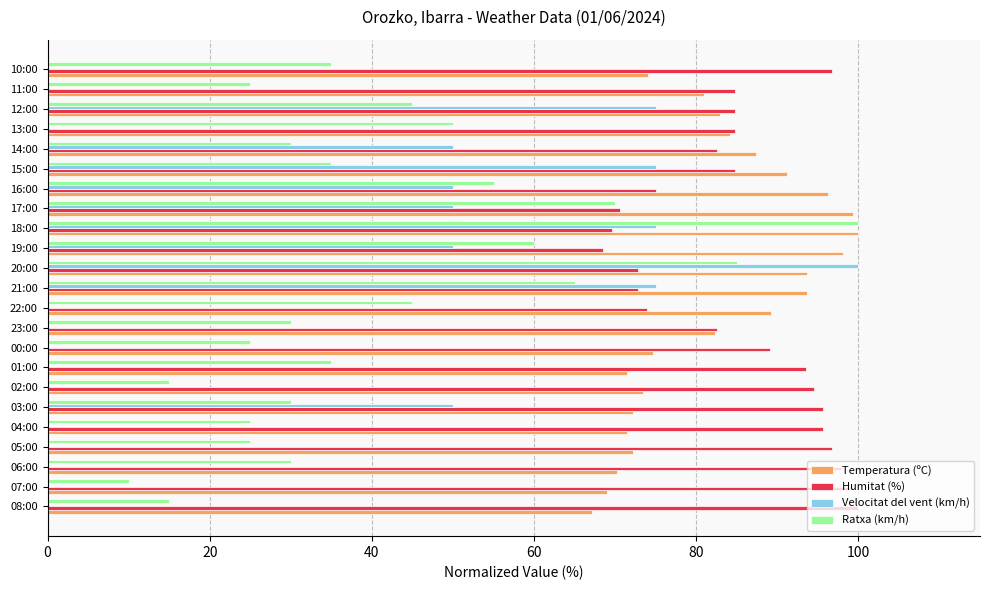

What is the greatest value displayed?

100.0